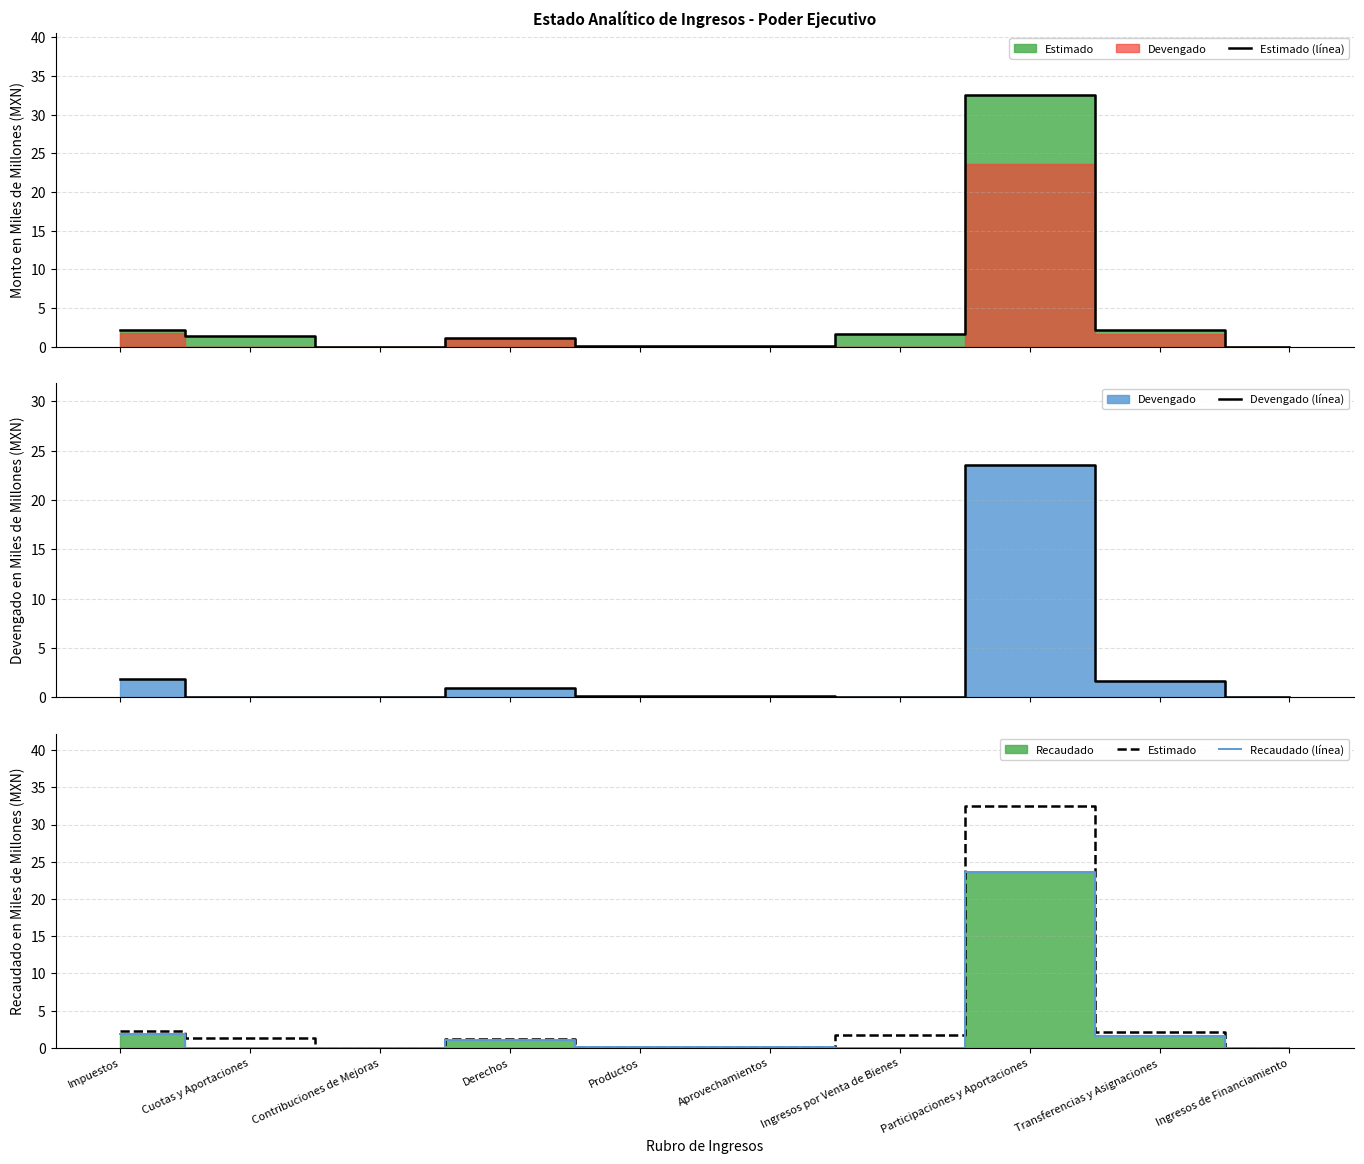

What is the label of the 4th point from the right?

Ingresos por Venta de Bienes